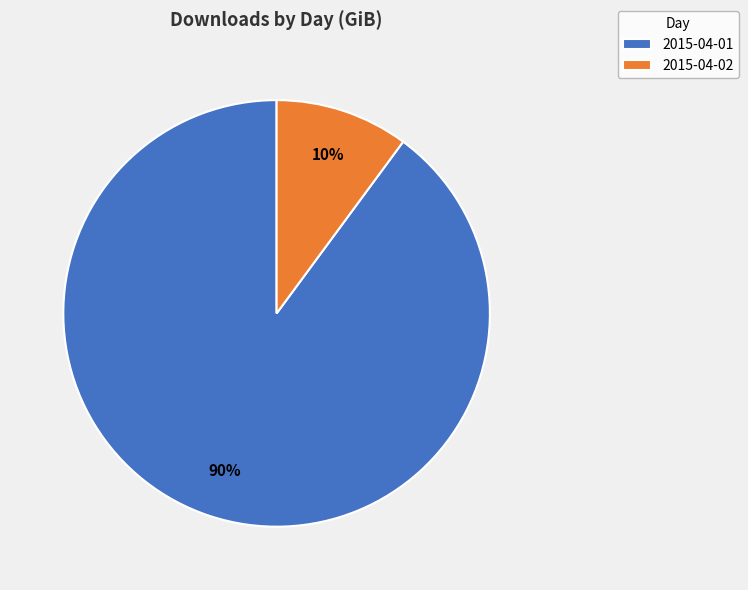

How many segments does this pie chart have?

2